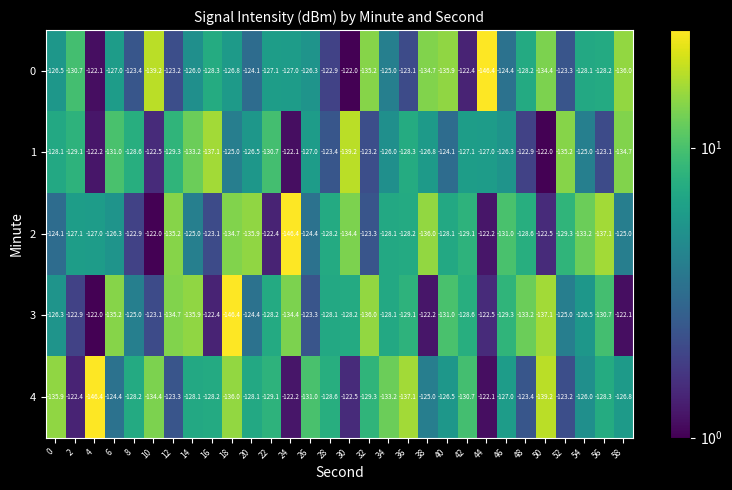

How many categories are shown in the chart?

30